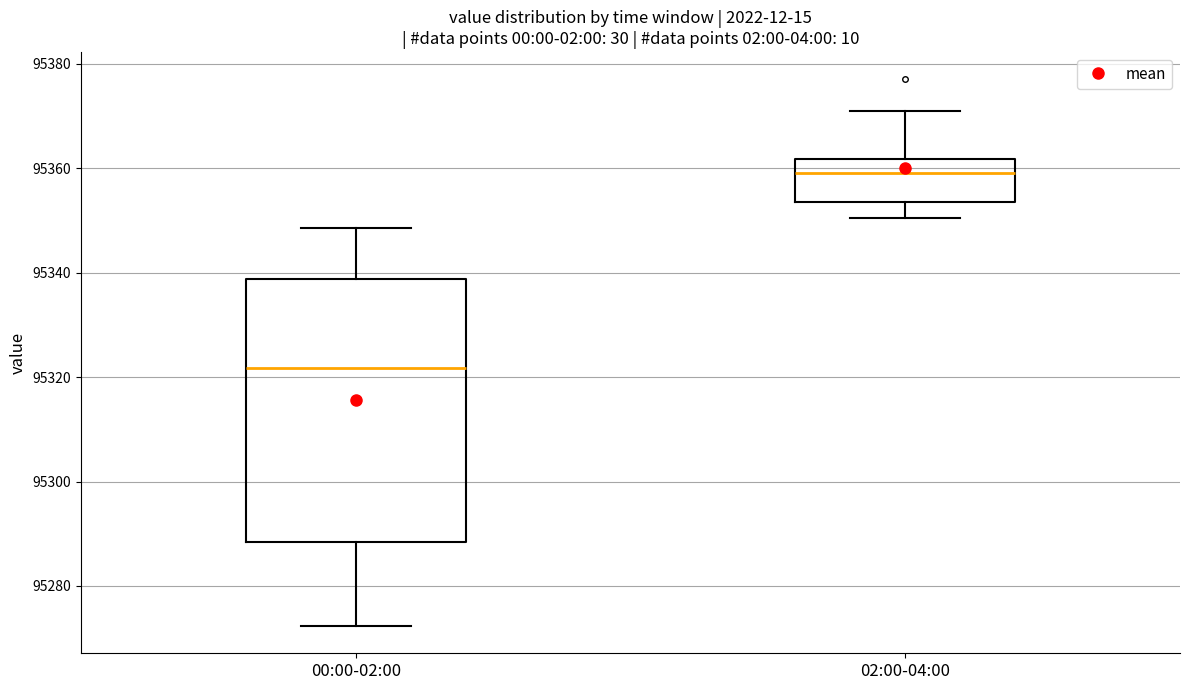

Which box's median line is the highest?

02:00-04:00